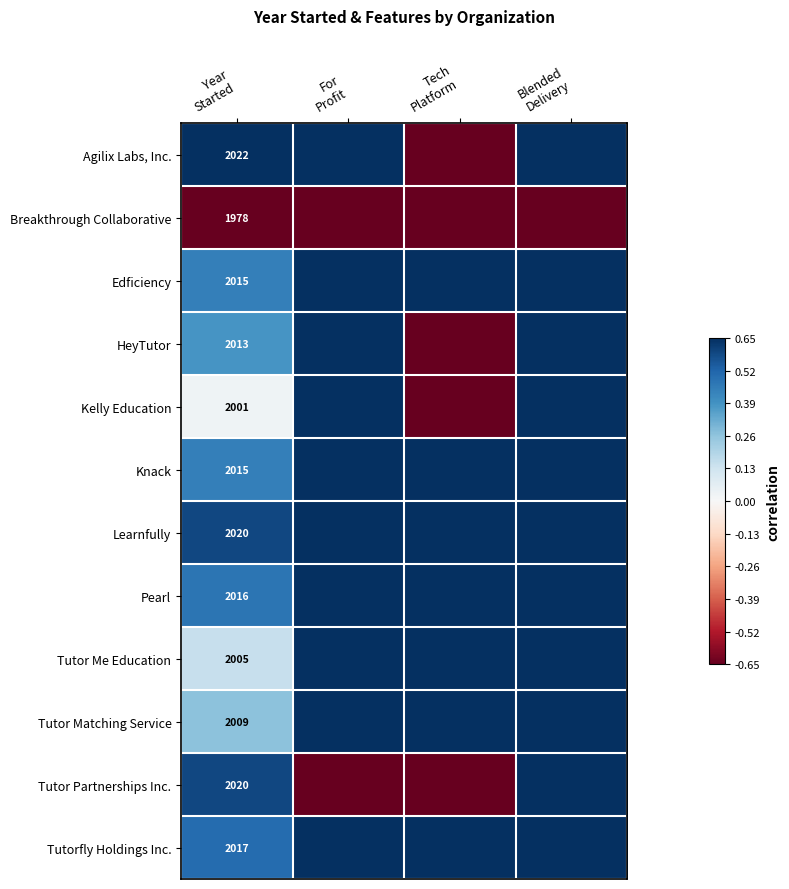

What is the total value across all series at Blended
Delivery?

10.0